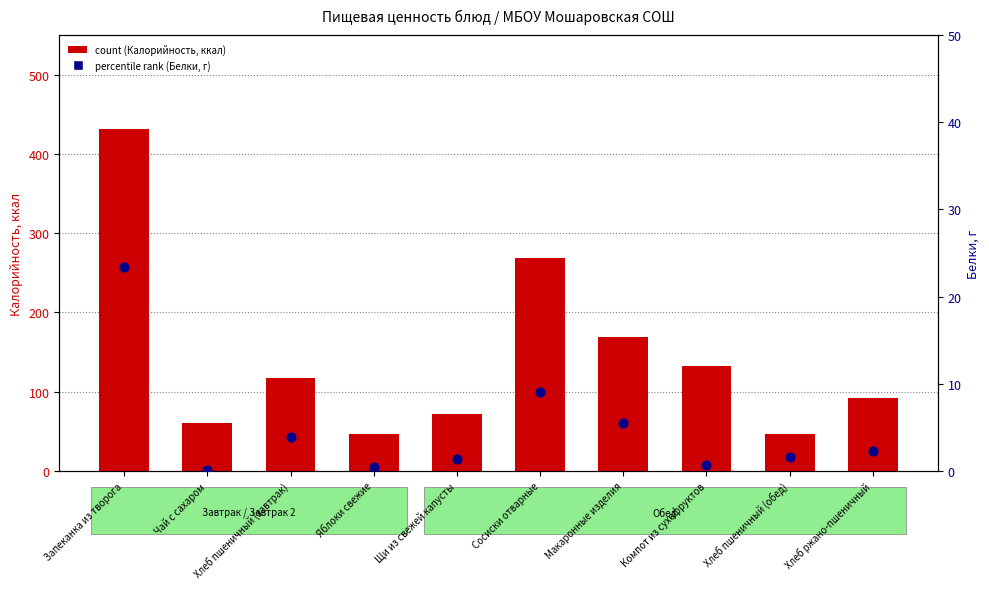

Which series contains the highest Y value?

count (Калорийность)